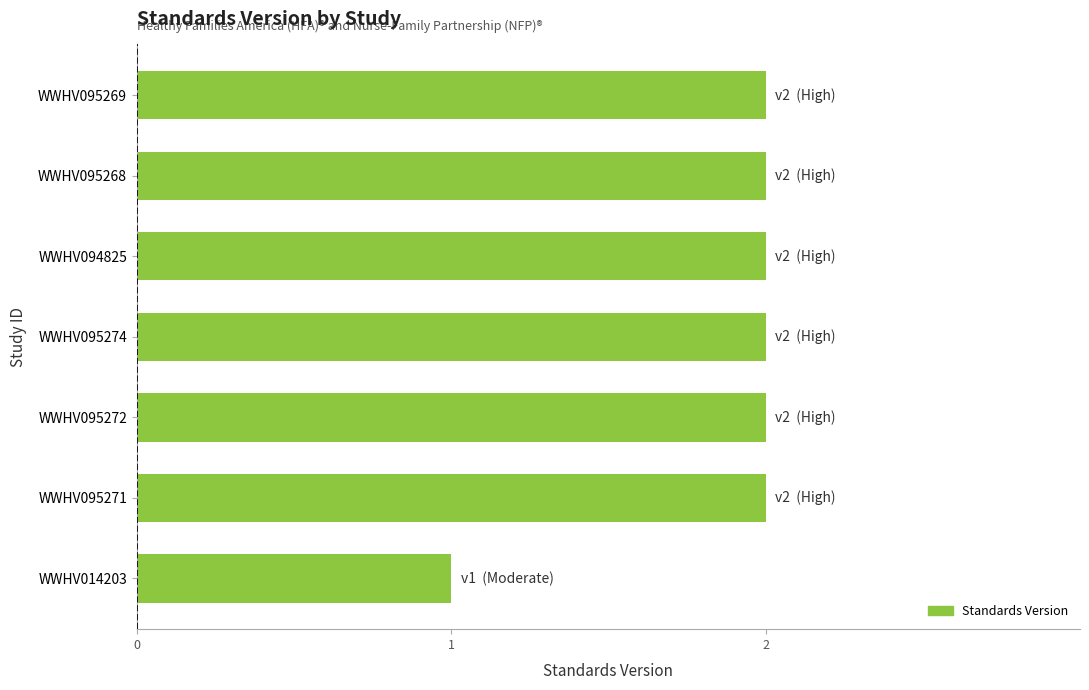

What is the minimum value shown in the chart?

1